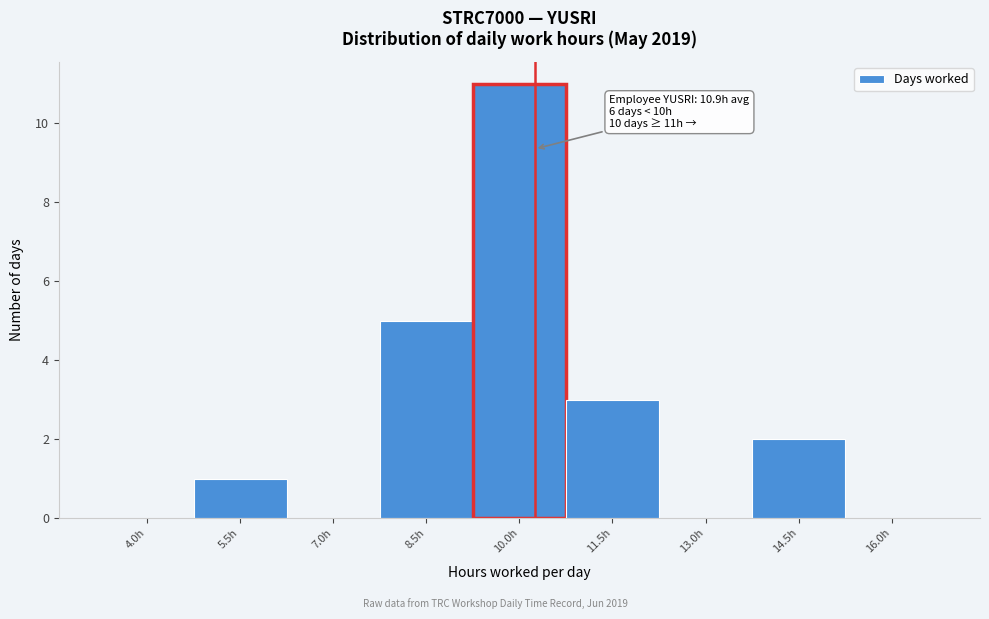

Reading left to right, extract all data points from this chart.

4.0h=0	5.5h=1	7.0h=0	8.5h=5	10.0h=11	11.5h=3	13.0h=0	14.5h=2	16.0h=0